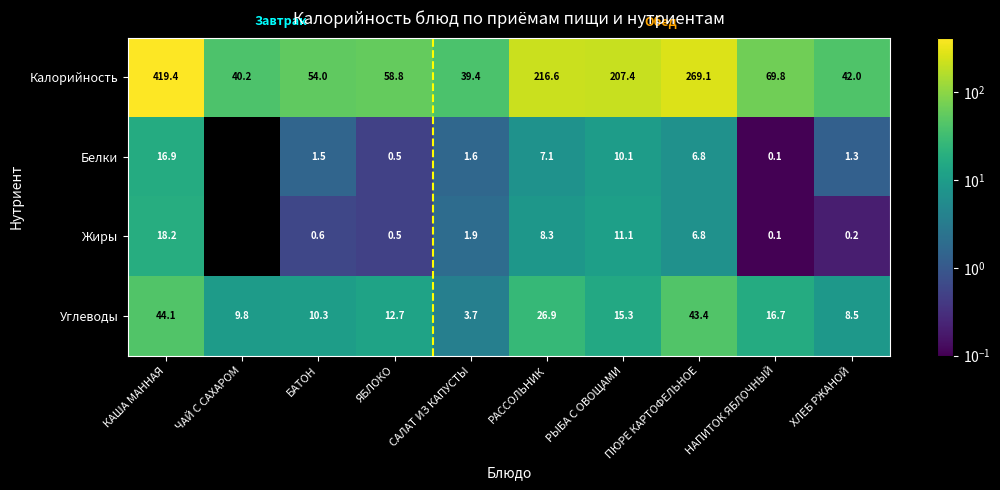

What is the maximum value shown in the chart?

419.4